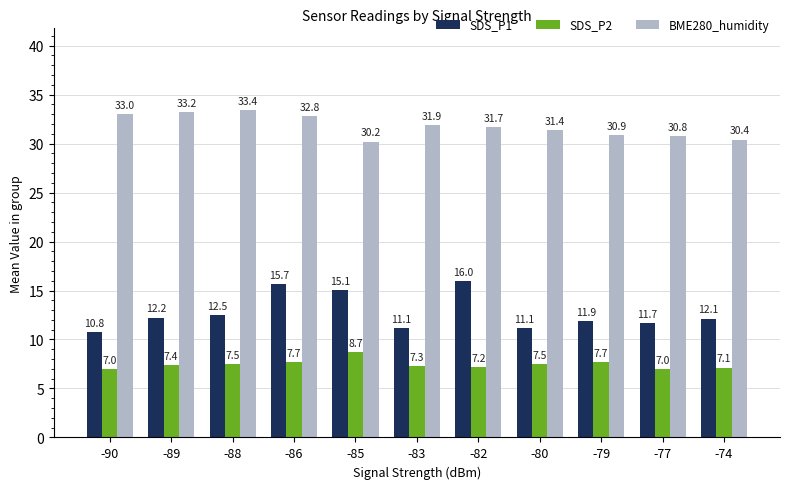

What is the lowest value of the SDS_P1 series?

10.8